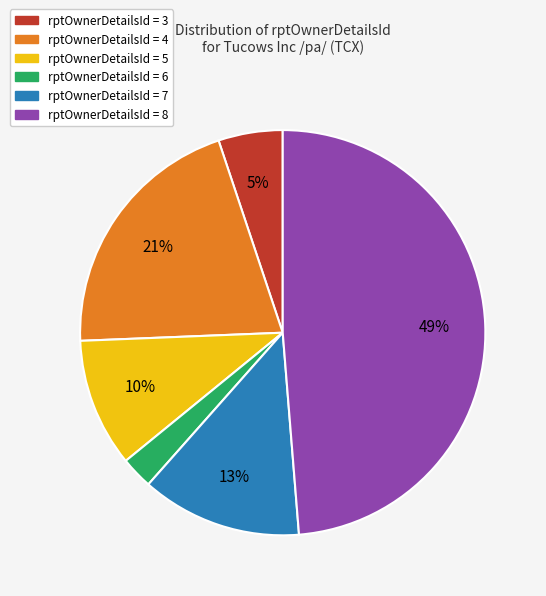

How many slices are in this pie chart?

6